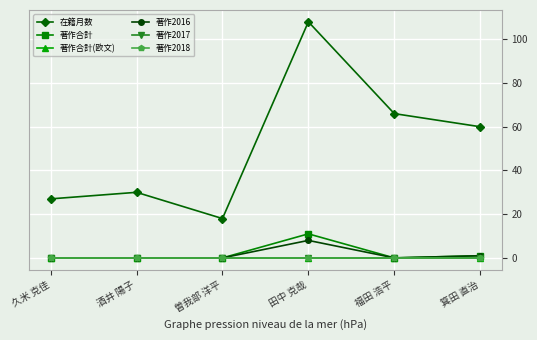

The value of 著作合計(欧文) at 曽我部 洋平 is 0. True or false?

True